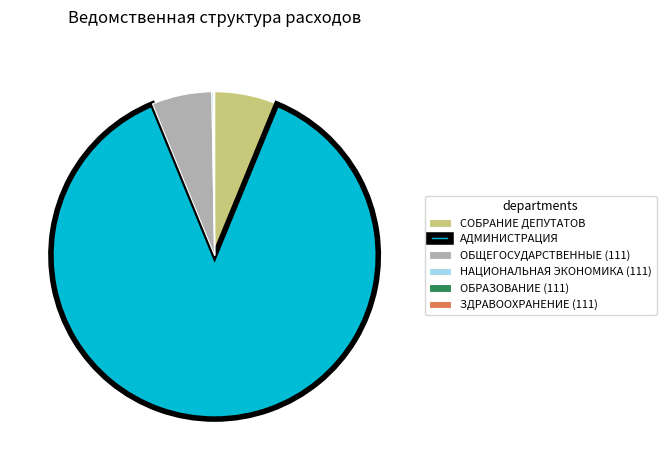

Which slice represents more than half of the pie?

АДМИНИСТРАЦИЯ